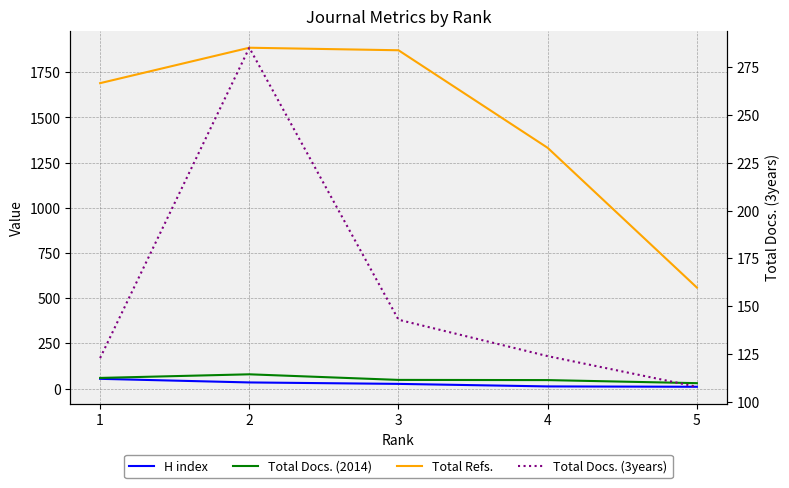

True or false: Total Docs. (3years) has more than 0 points higher than both neighbors.

True